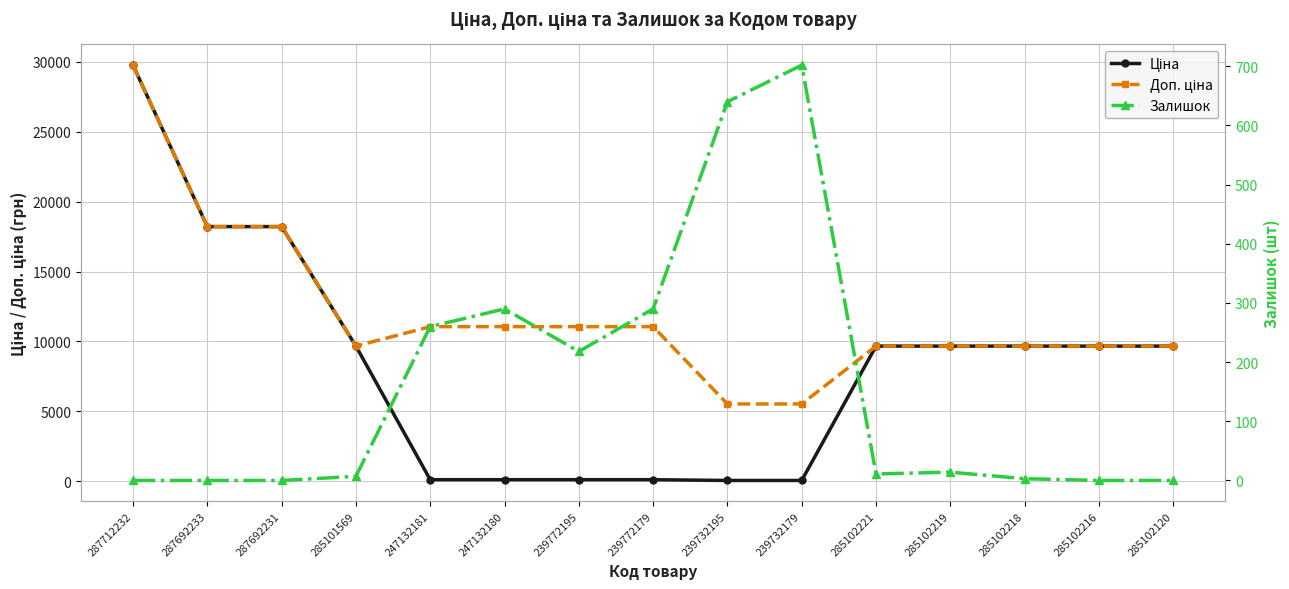

Reading left to right, extract all data points from this chart.

Ціна: 287712232=29761.5	287692233=18212.0	287692231=18212.0	285101569=9664.7	247132181=110.5	247132180=110.5	239772195=110.5	239772179=110.5	239732195=55.3	239732179=55.3	285102221=9664.7	285102219=9664.7	285102218=9664.7	285102216=9664.7	285102120=9664.7
Доп. ціна: 287712232=29761.5	287692233=18212.0	287692231=18212.0	285101569=9664.7	247132181=11055.0	247132180=11055.0	239772195=11055.0	239772179=11055.0	239732195=5528.0	239732179=5528.0	285102221=9664.7	285102219=9664.7	285102218=9664.7	285102216=9664.7	285102120=9664.7
Залишок: 287712232=0.0	287692233=0.0	287692231=0.0	285101569=7.0	247132181=260.0	247132180=290.0	239772195=218.0	239772179=290.0	239732195=640.0	239732179=702.0	285102221=11.0	285102219=14.0	285102218=3.0	285102216=0.0	285102120=0.0